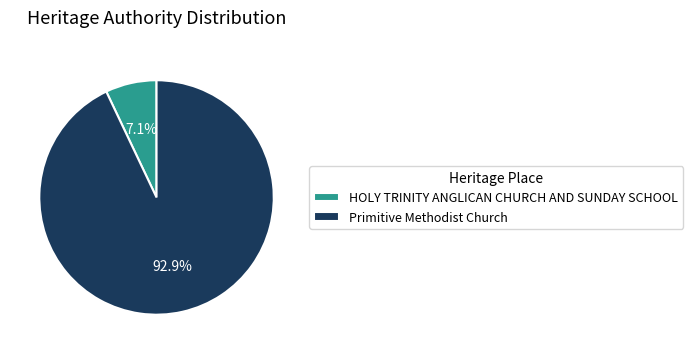

Does HOLY TRINITY ANGLICAN CHURCH AND SUNDAY SCHOOL represent more than half of the total?

No